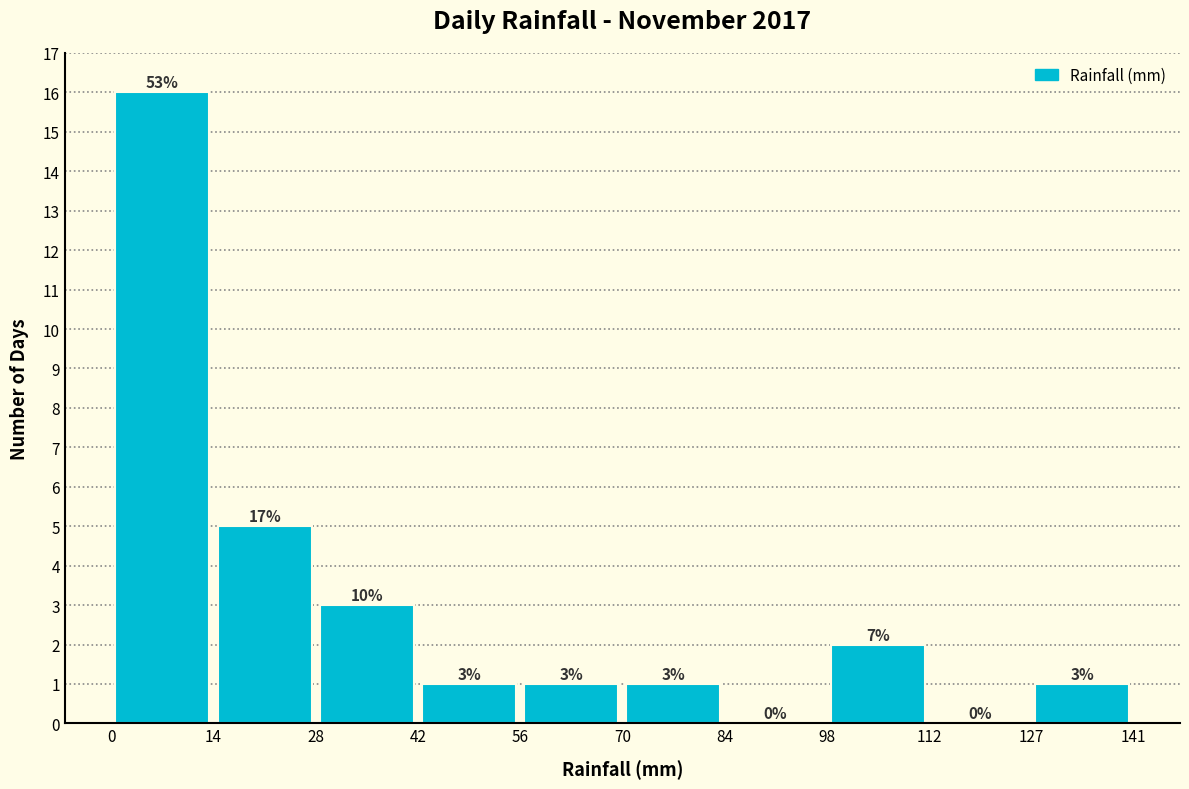

Over which range of the x-axis is the bar tallest?

0 to 14